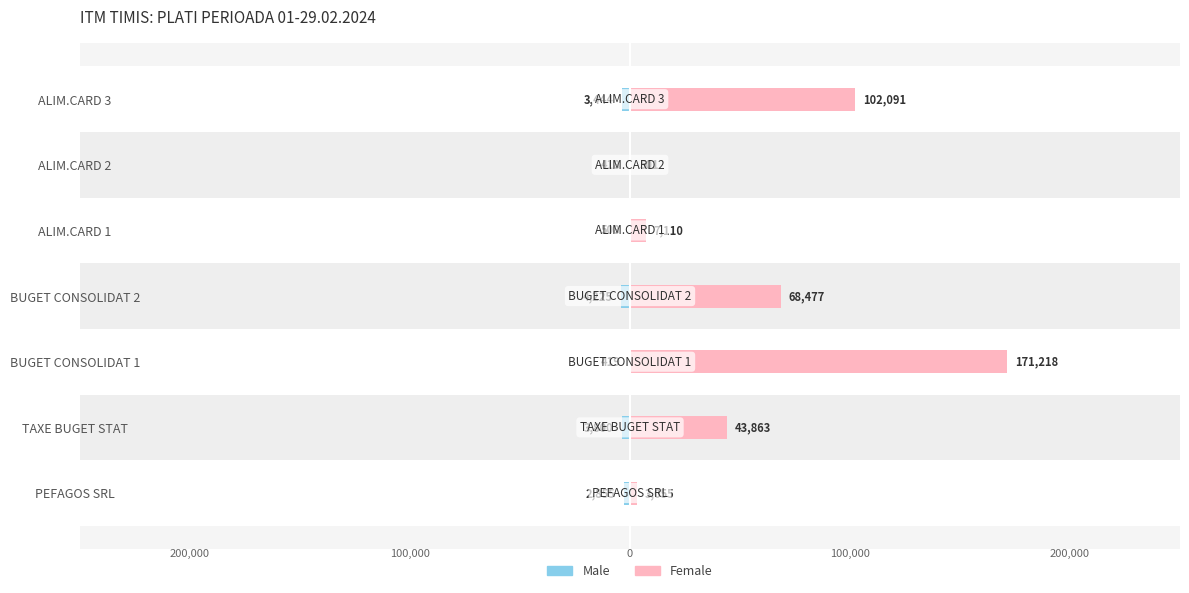

What is the value of the Male bar at the 6th from the left?

-418.0